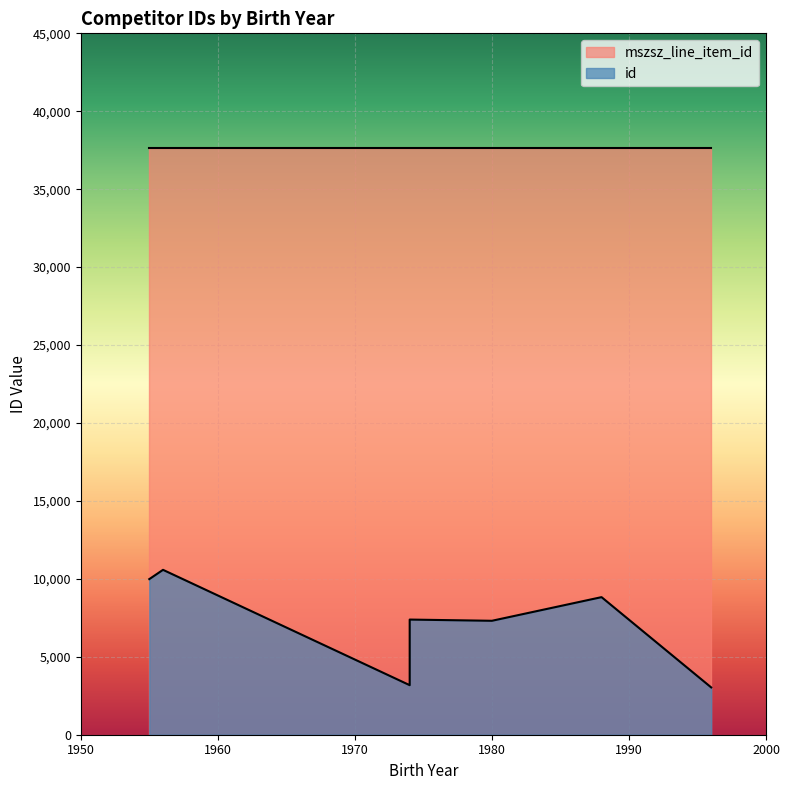

What is the smallest value displayed?

3035